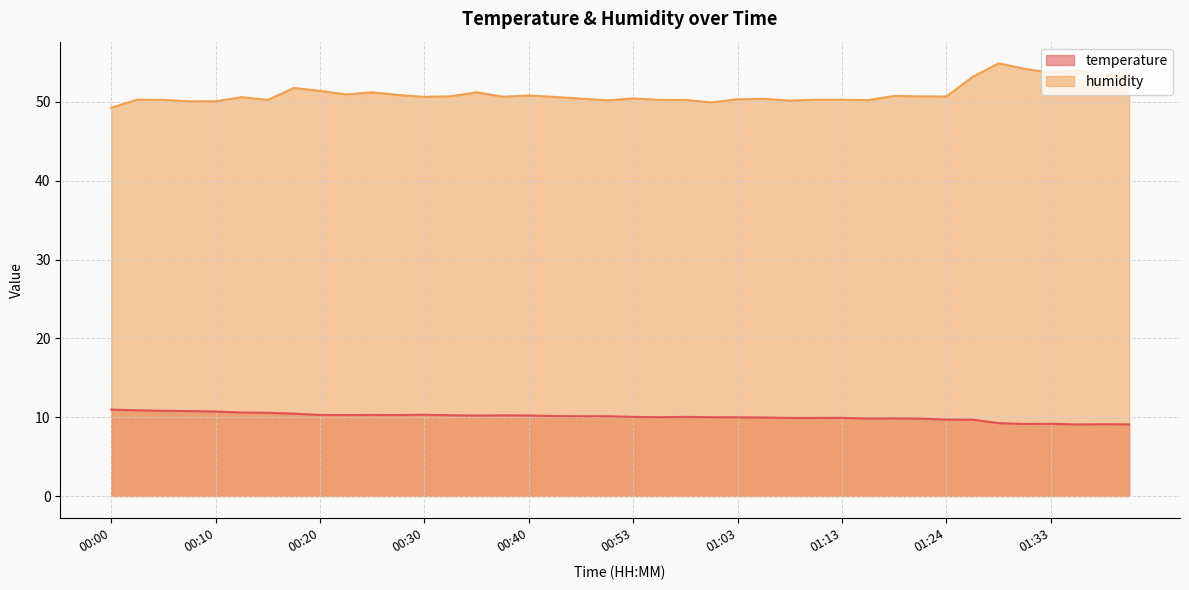

Between 01:13 and 01:33, which series saw the biggest shift?

humidity